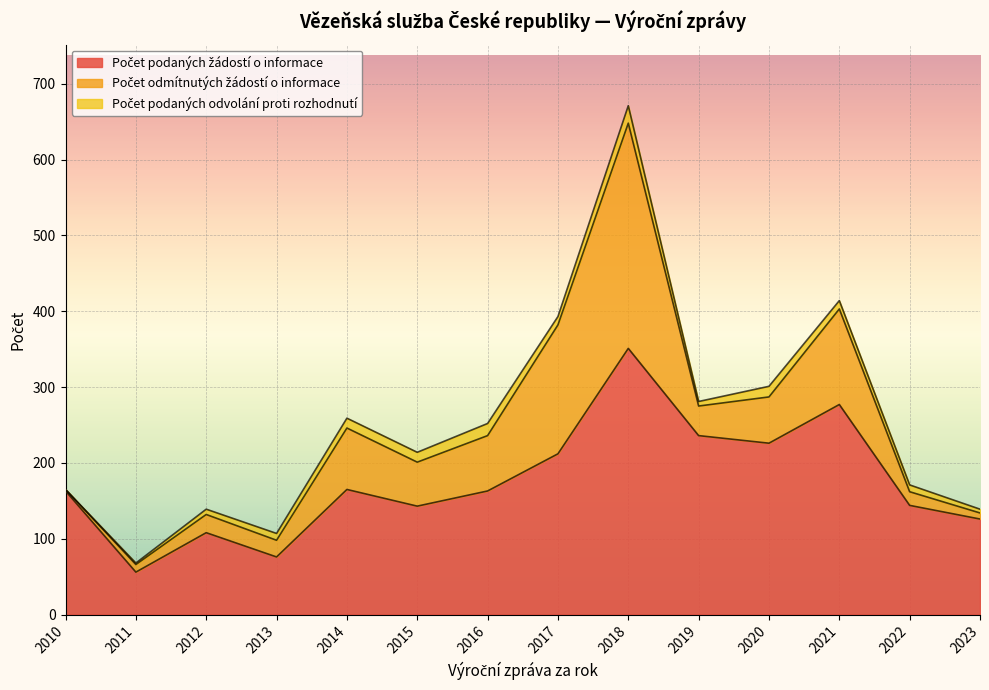

At which label does Počet podaných odvolání proti rozhodnutí reach its peak?

2018